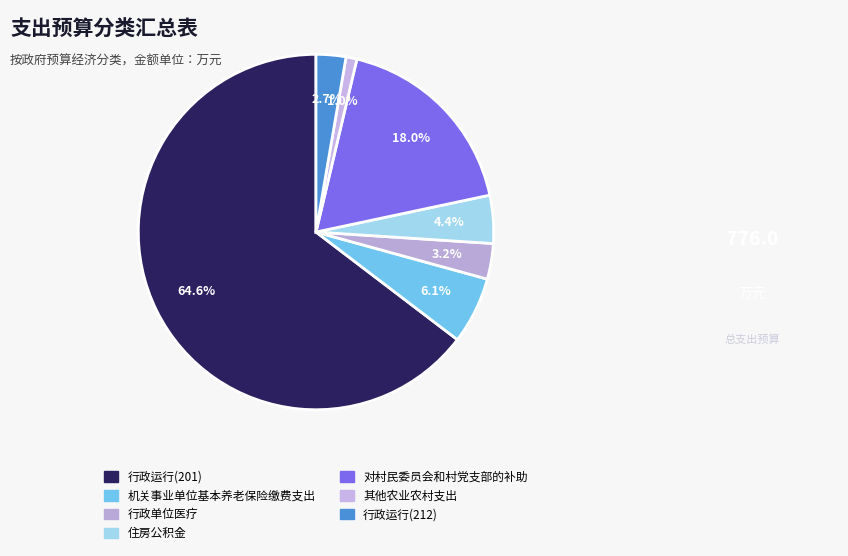

The 机关事业单位基本养老保险缴费支出 slice represents 6% of the pie. True or false?

True